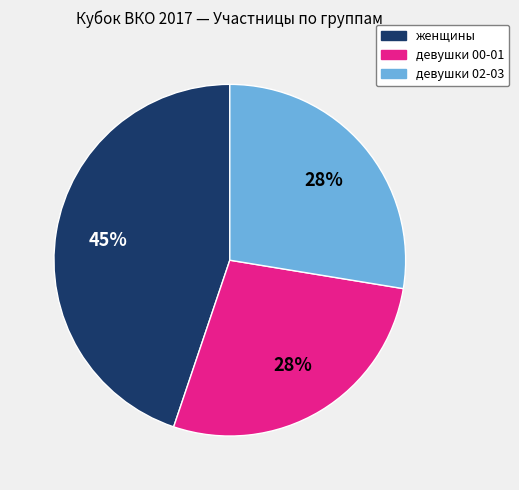

What is the ratio of the value at девушки 02-03 to the value at девушки 00-01?

1.0